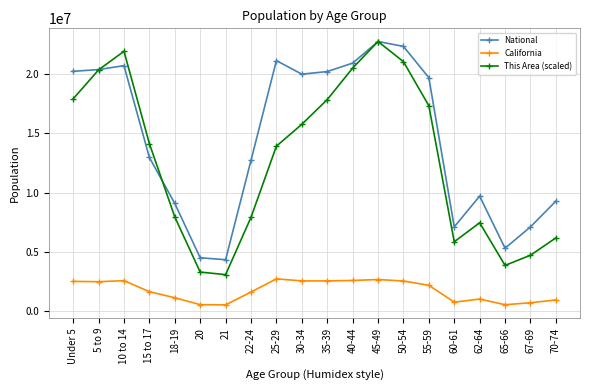

Where is the first local maximum for This Area (scaled)?

10 to 14